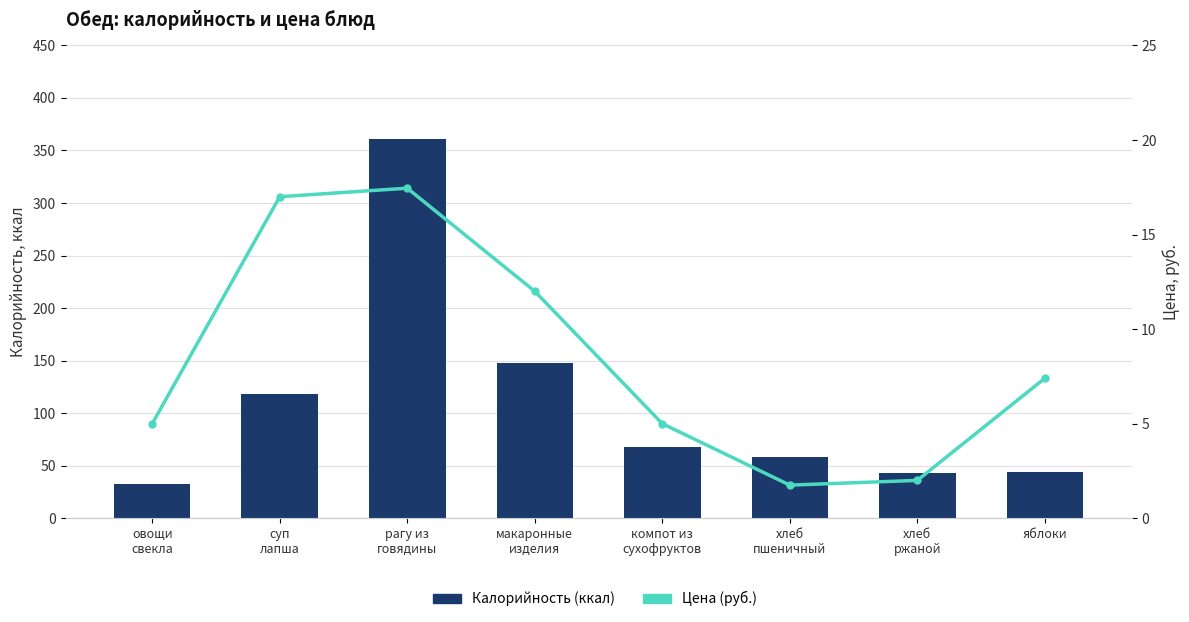

Rank the categories by Цена (руб.) value from highest to lowest.

рагу из
говядины, суп
лапша, макаронные
изделия, яблоки, овощи
свекла, компот из
сухофруктов, хлеб
ржаной, хлеб
пшеничный